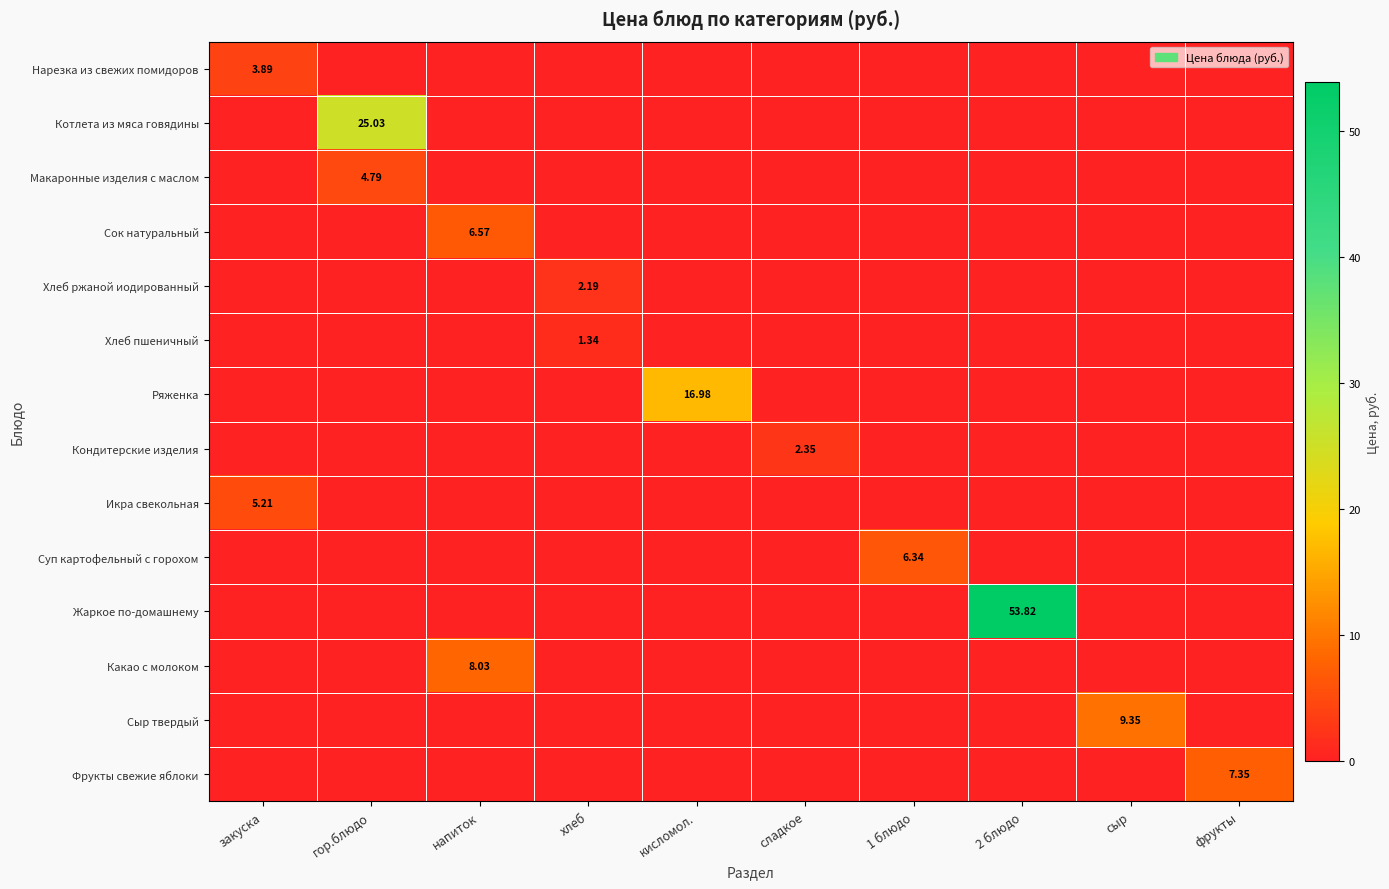

The value of Сыр твердый at сладкое is 3.5. True or false?

False